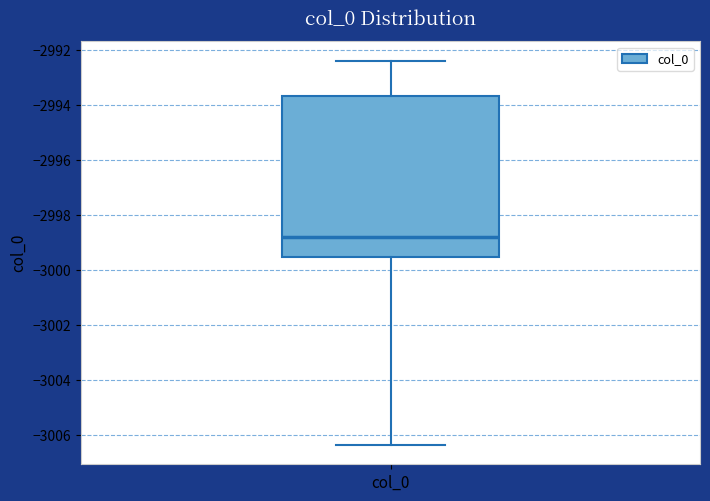

Read this box plot against the y-axis: the position of the median line, the range covered by the box, and the ends of both whiskers. The values are not printed on the chart, so give them approximately, as read against the axis.

median -2998.8, box -2999.6 to -2993.6, whiskers -3006.4 to -2992.4